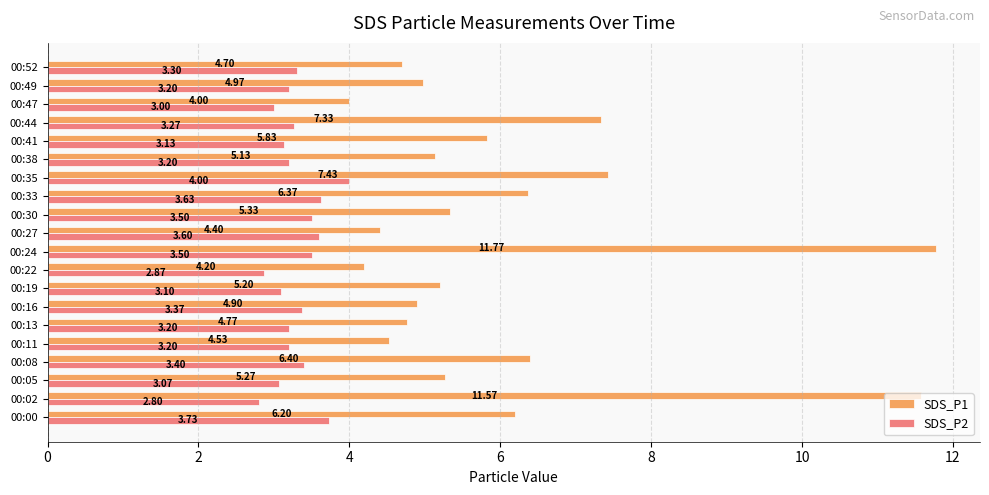

Rank the series by their average value, from highest to lowest.

SDS_P1, SDS_P2